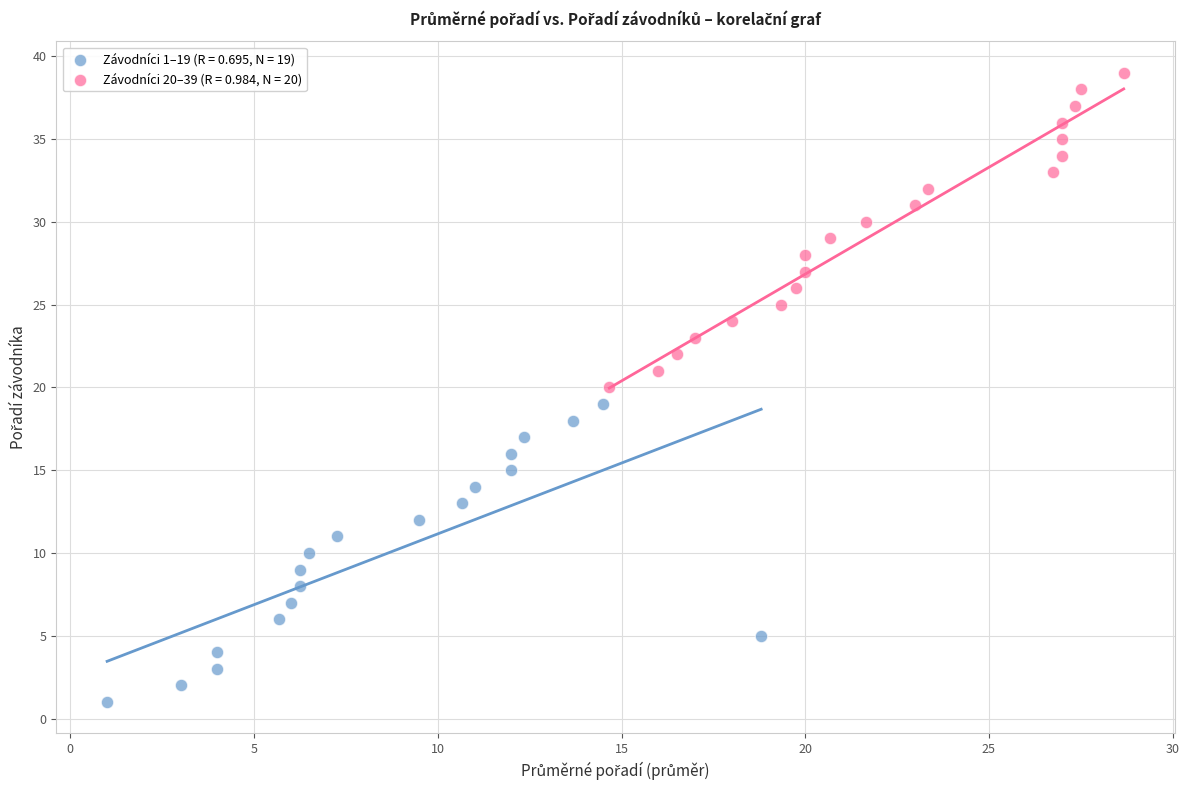

What are all the series names shown in the legend?

Závodníci 1–19 (R = 0.695, N = 19), Závodníci 20–39 (R = 0.984, N = 20)